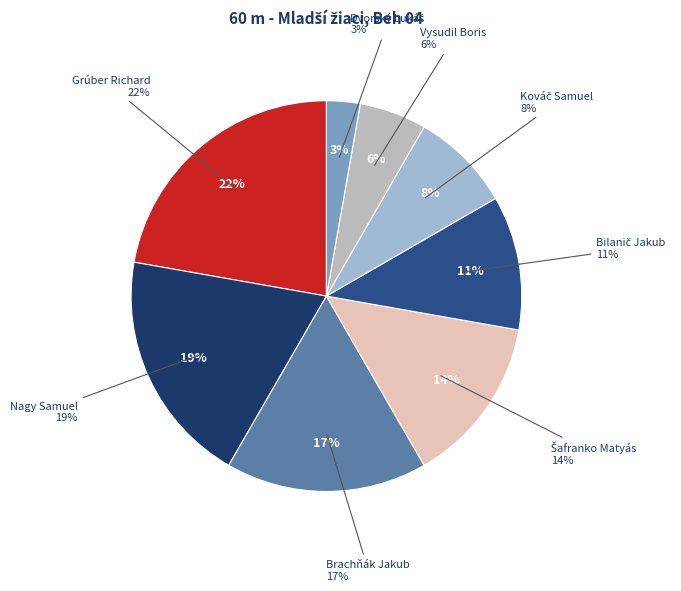

Count the number of slices in the pie.

8